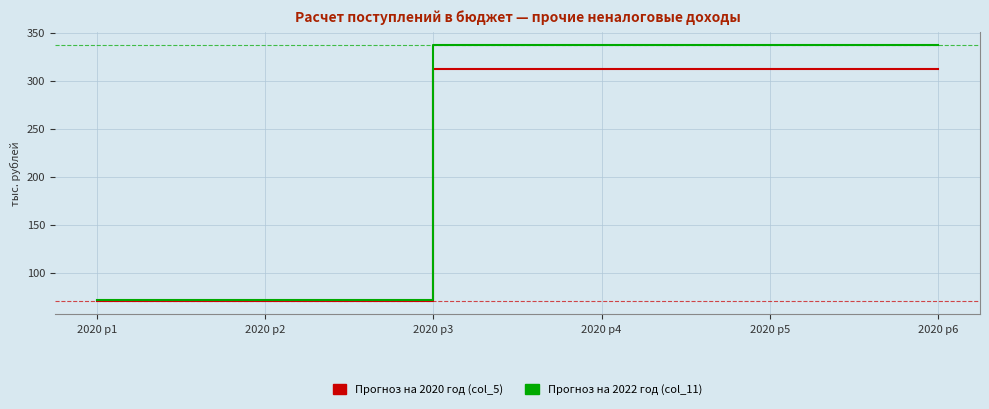

Reading left to right, list all the values displayed in this chart.

Прогноз на 2020 год (col_5): 2020 р1=70	2020 р2=70	2020 р3=312	2020 р4=312	2020 р5=312	2020 р6=312
Прогноз на 2022 год (col_11): 2020 р1=72	2020 р2=72	2020 р3=337	2020 р4=337	2020 р5=337	2020 р6=337